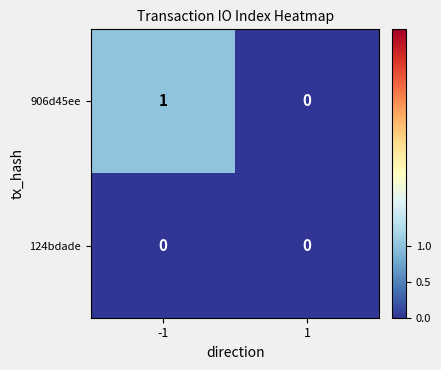

Between -1 and 1, which series saw the biggest shift?

906d45ee